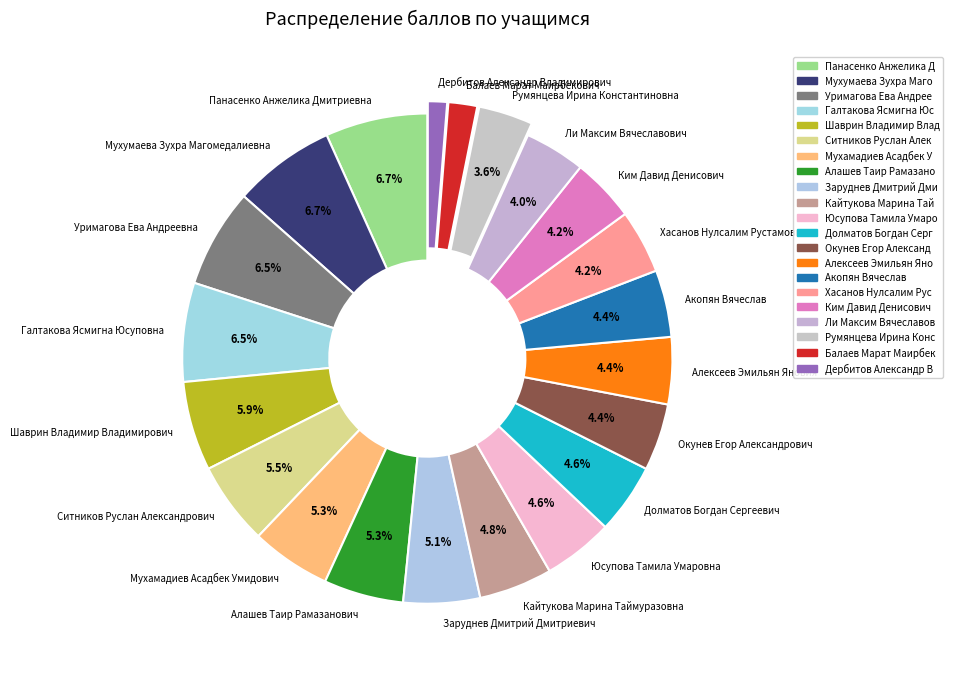

Is it true that Дербитов Александр Владимирович is 1% of the pie?

True